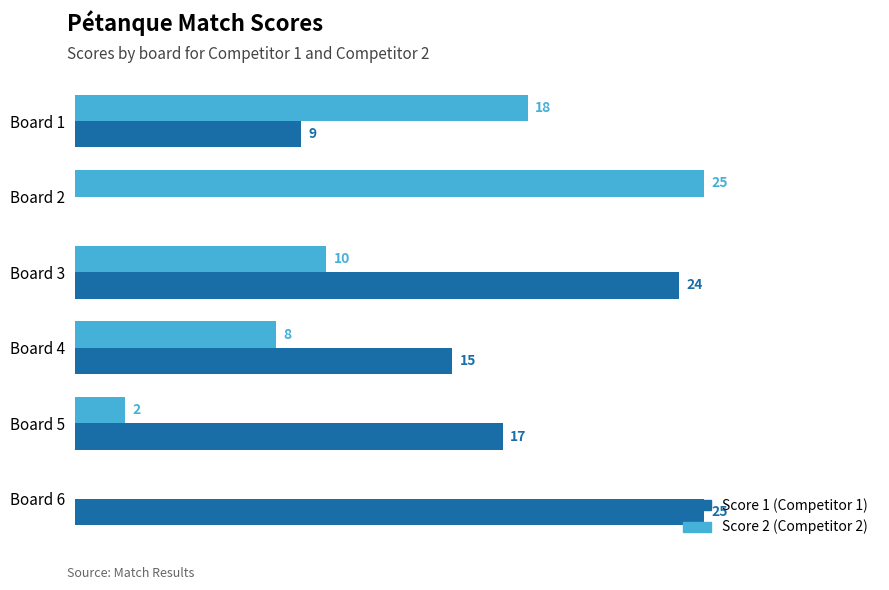

At which category is the sum across all series the highest?

Board 3